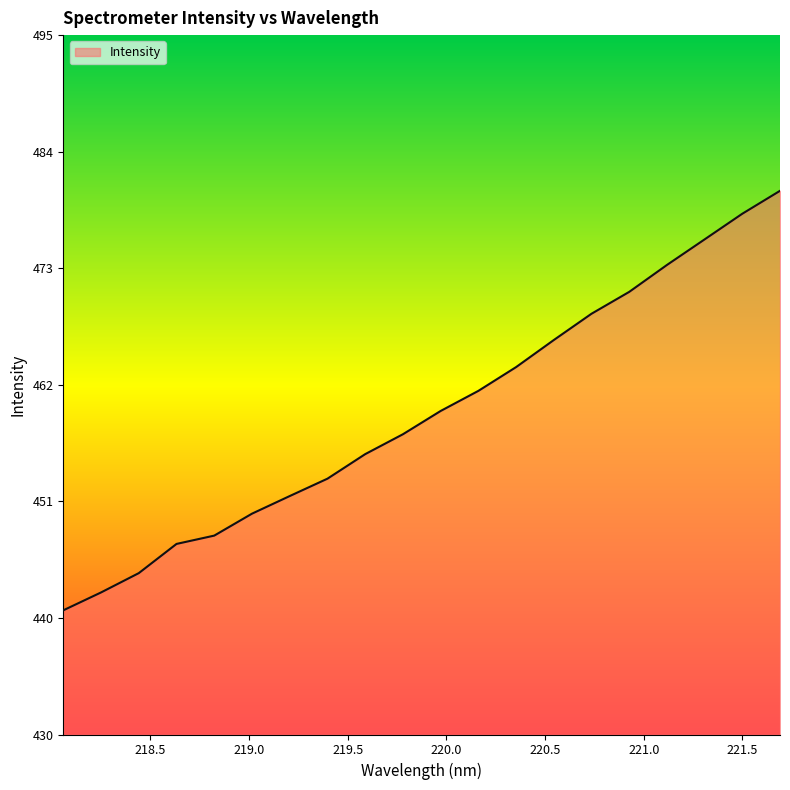

Is this an area chart (filled region under the line)?

Yes